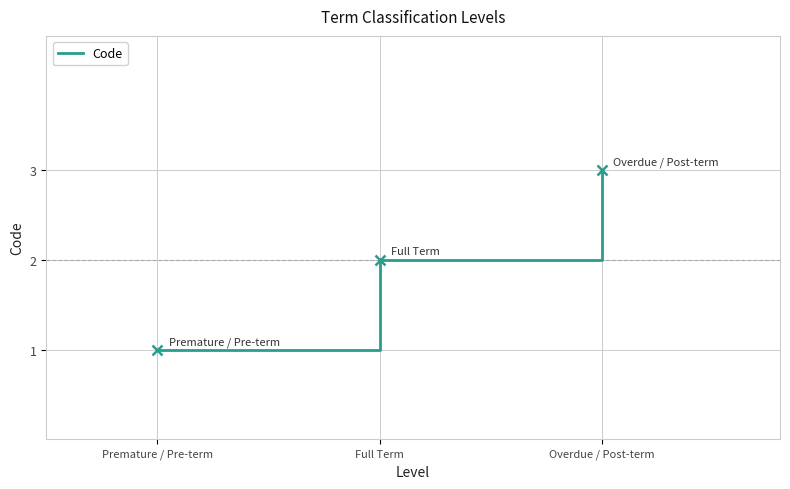

What is the change in value from Premature / Pre-term to Overdue / Post-term?

+2